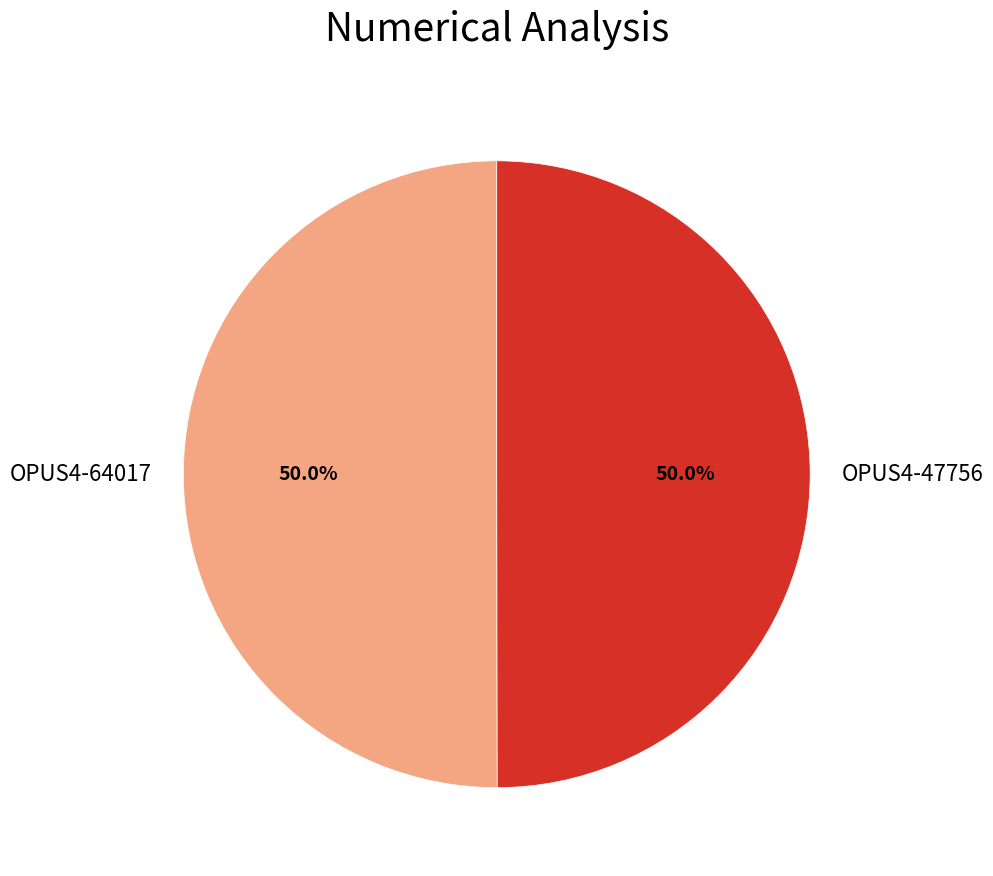

Combined, do OPUS4-47756 and OPUS4-64017 account for over 50%?

Yes